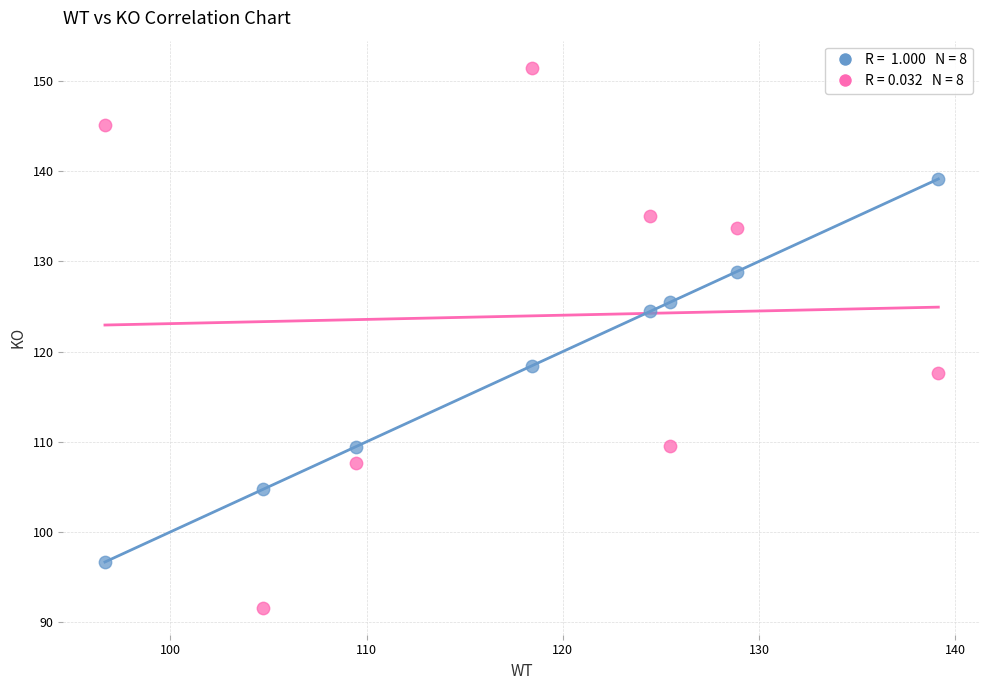

Across all series, what Y value is closest to 121?

118.5